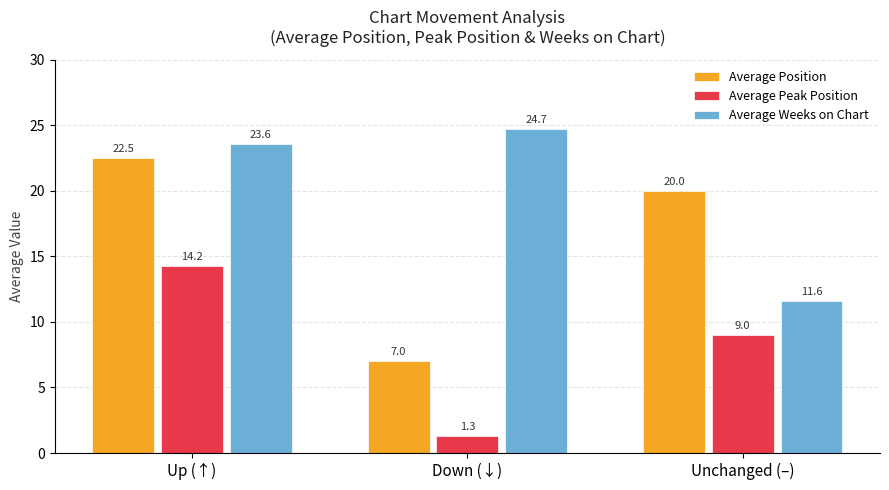

What is the sum of the Average Weeks on Chart values at Up (↑) and Down (↓)?

48.3